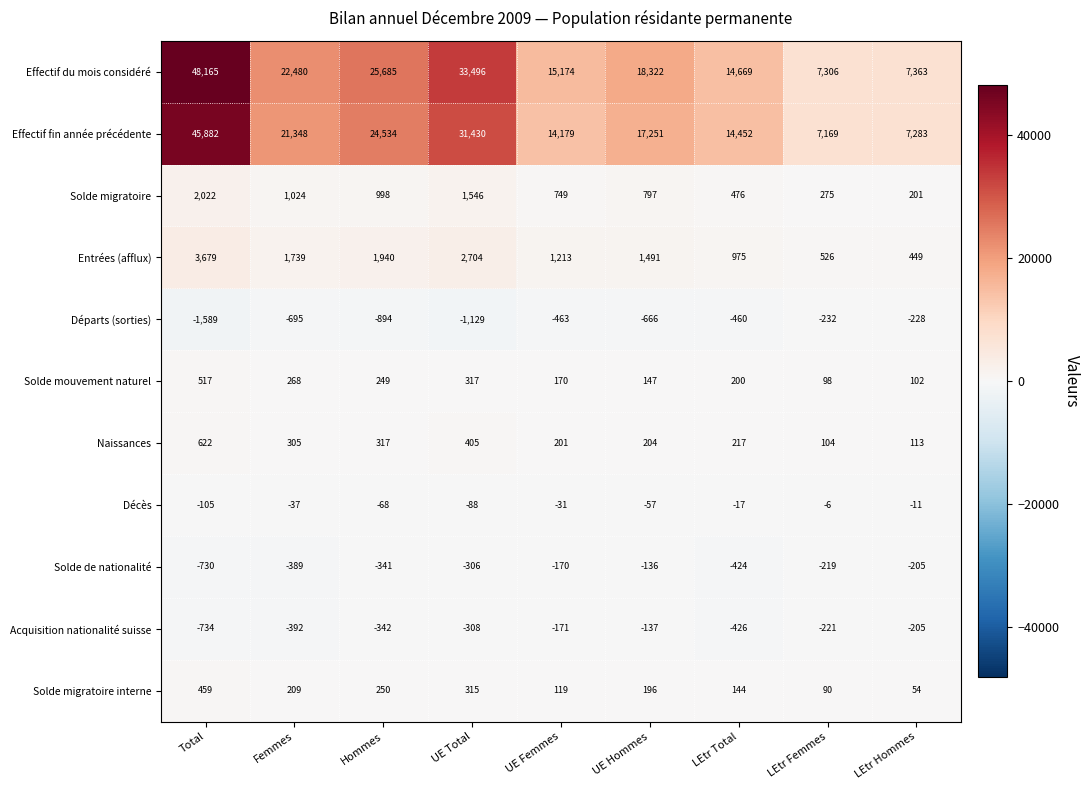

Which series has the largest total across all categories?

Effectif du mois considéré